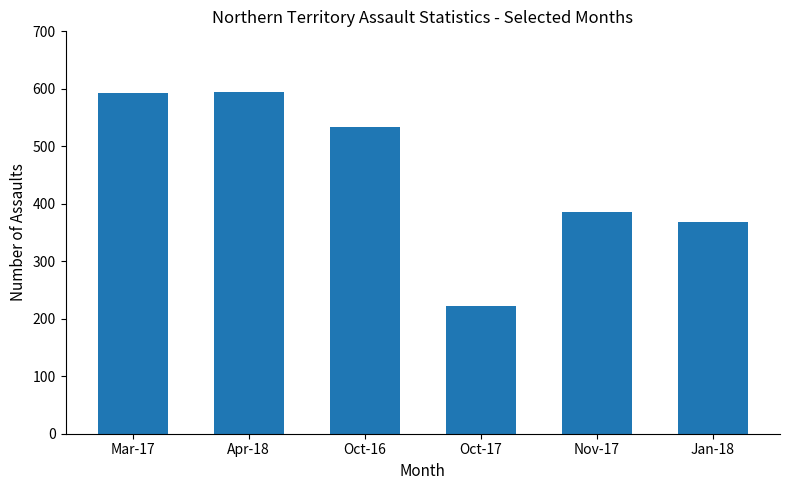

What is the smallest value displayed?

222